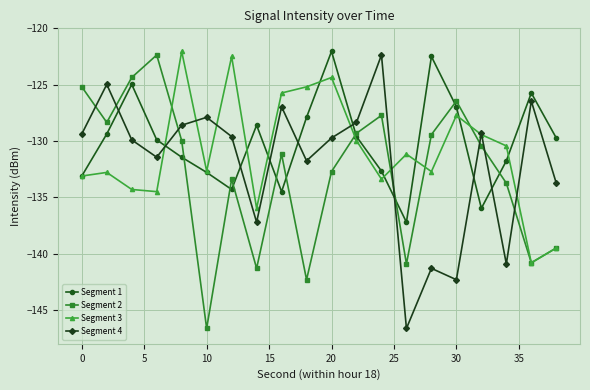

What is the sum of all Segment 2 values?

-2656.1